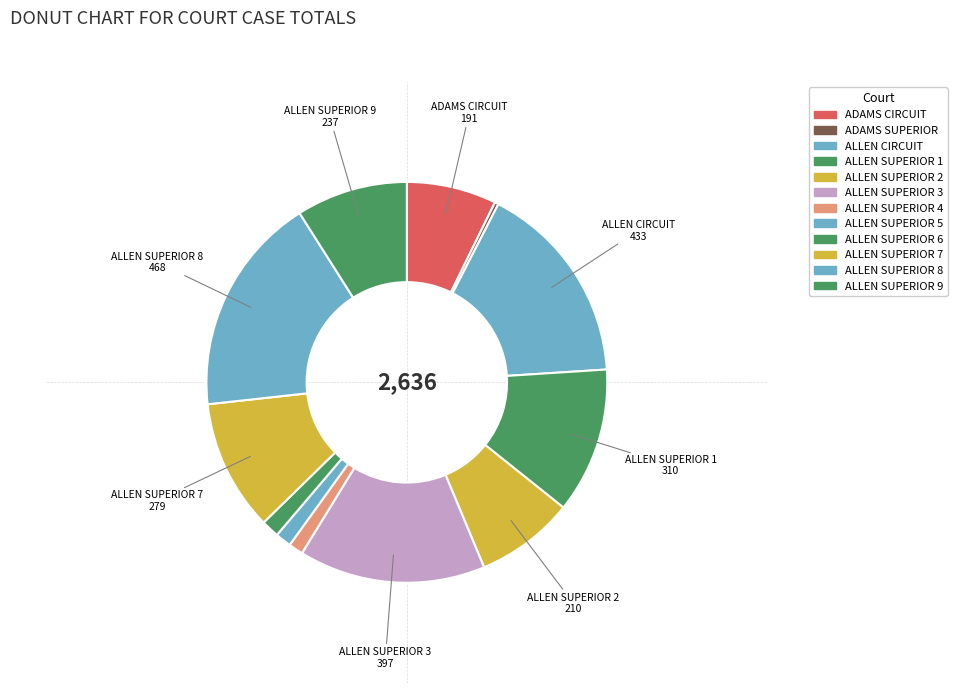

How many segments does this pie chart have?

12